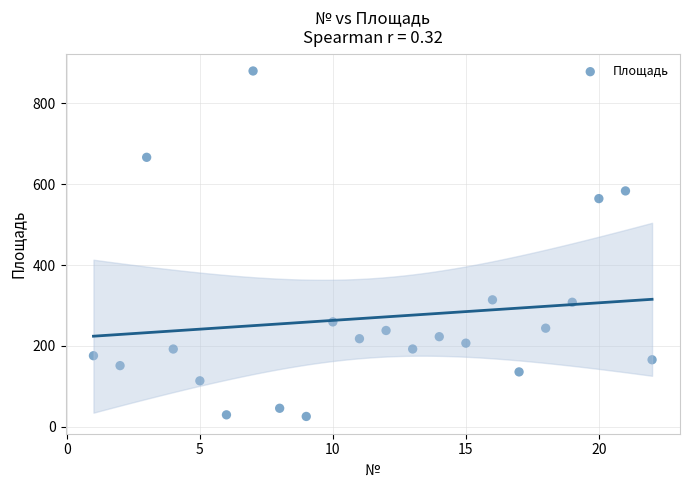

What is the range of Y values (max minus min)?

853.2